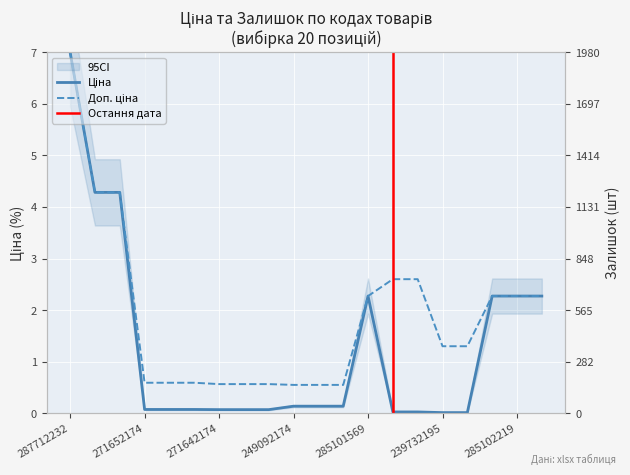

True or false: Доп. ціна and Ціна cross at least once.

False